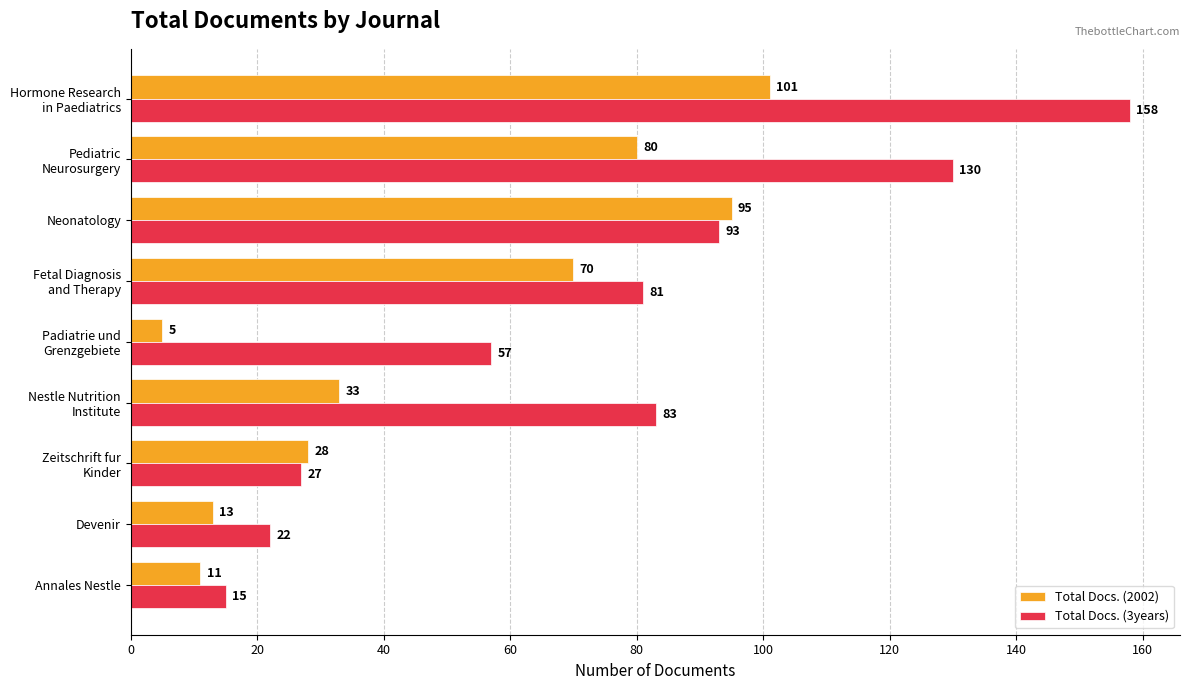

Which label corresponds to the smallest value in the chart?

Padiatrie und
Grenzgebiete